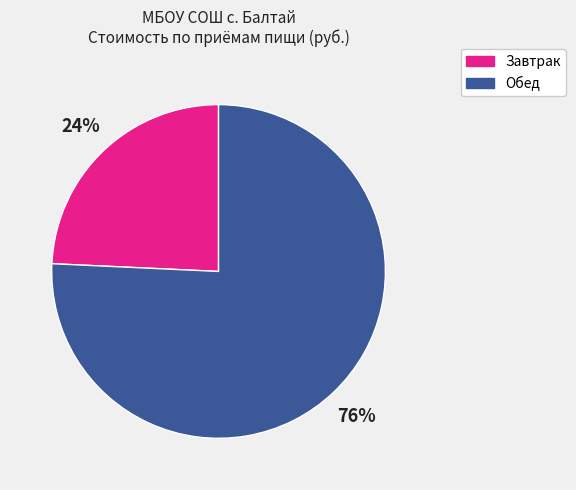

To the nearest percent, what is the average slice percentage?

50%